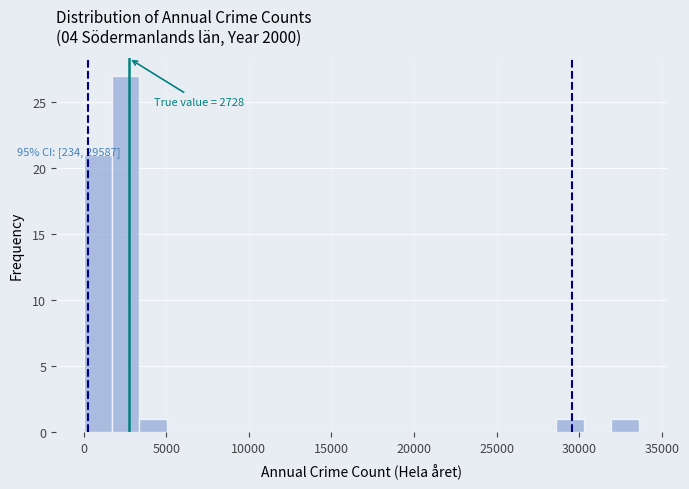

Around what value on the x-axis is the tallest bar? Give the approximate position of its centre, as read against the axis.

2500